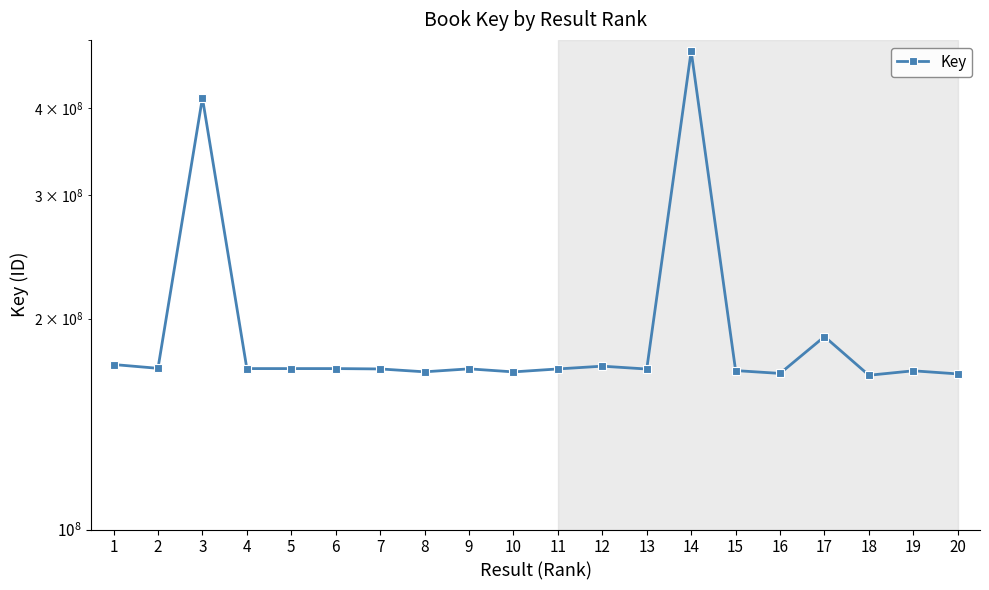

List the labels in order of value, largest first.

14, 3, 17, 1, 12, 2, 4, 6, 5, 9, 11, 7, 13, 15, 19, 8, 10, 16, 20, 18